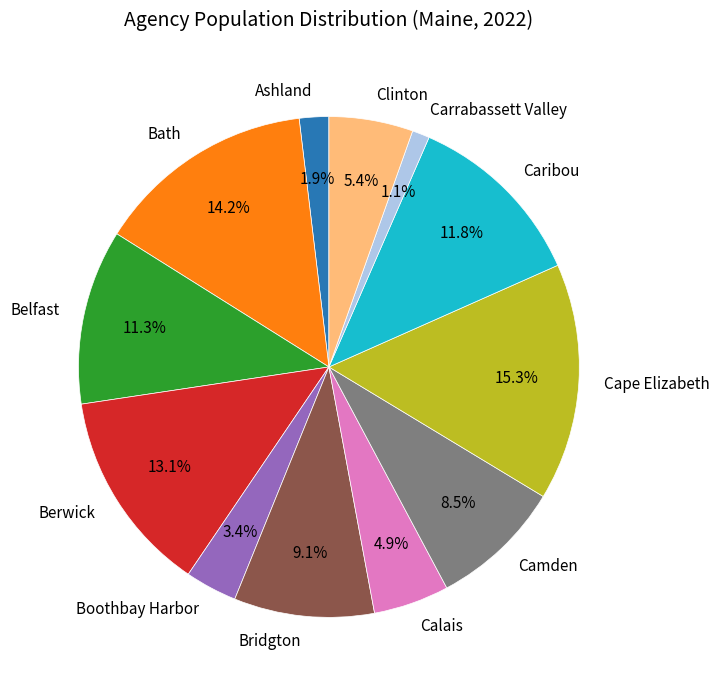

To the nearest percent, what is the difference between the Cape Elizabeth and Carrabassett Valley slice percentages?

14%